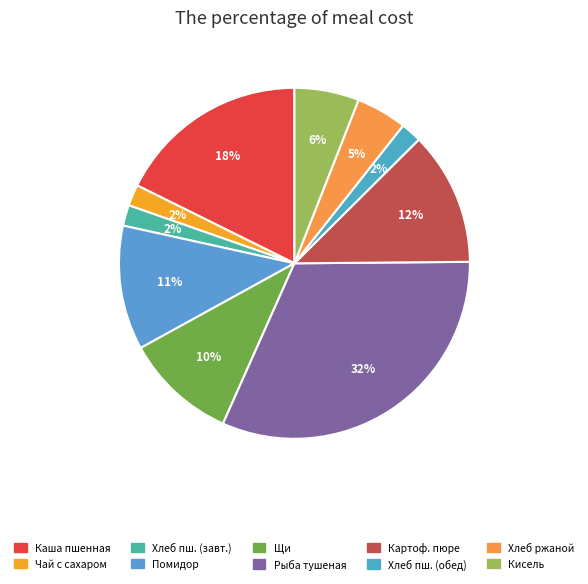

How many slices are in this pie chart?

10